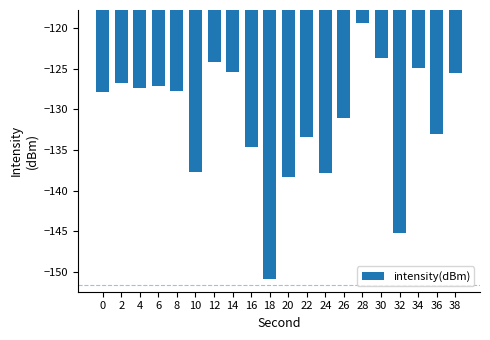

The chart shows a value of -206.3 at 2. True or false?

False